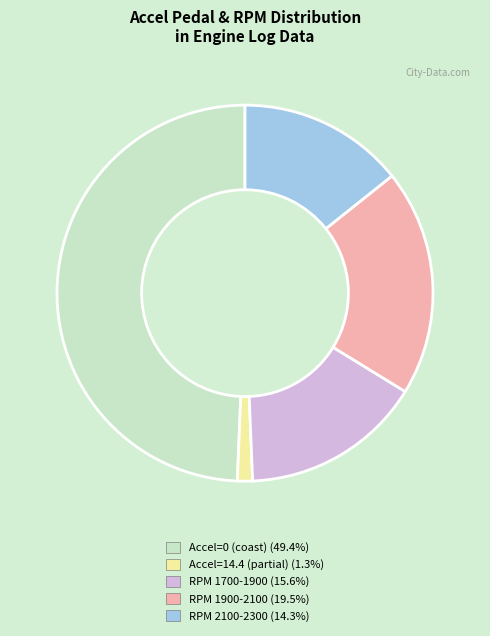

How many slices are in this pie chart?

5